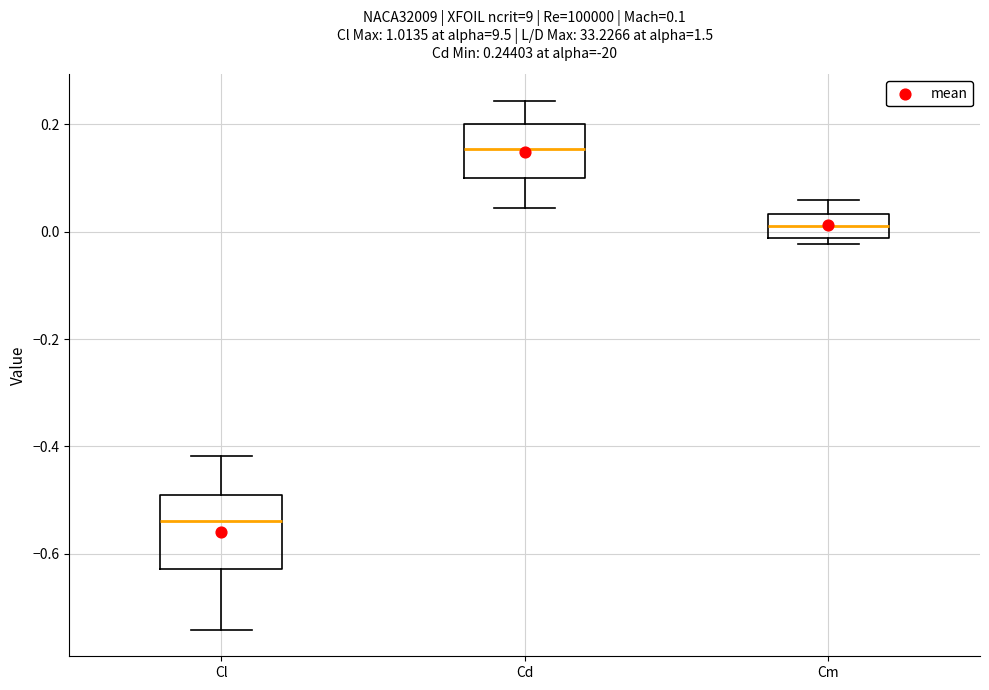

Which box's median line is the lowest?

Cl